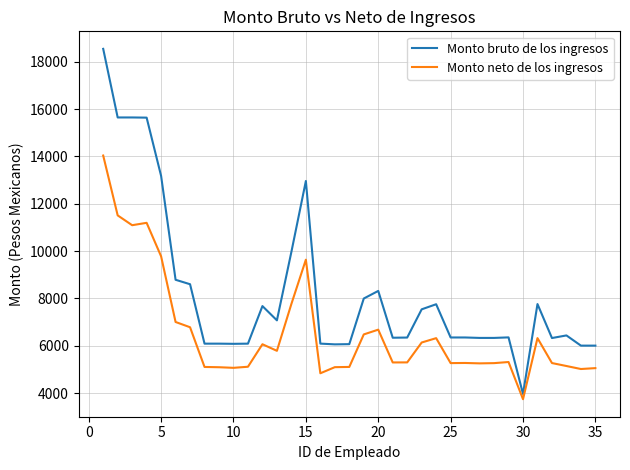

What is the difference between the maximum and minimum values in the Monto bruto de los ingresos series?

14584.5